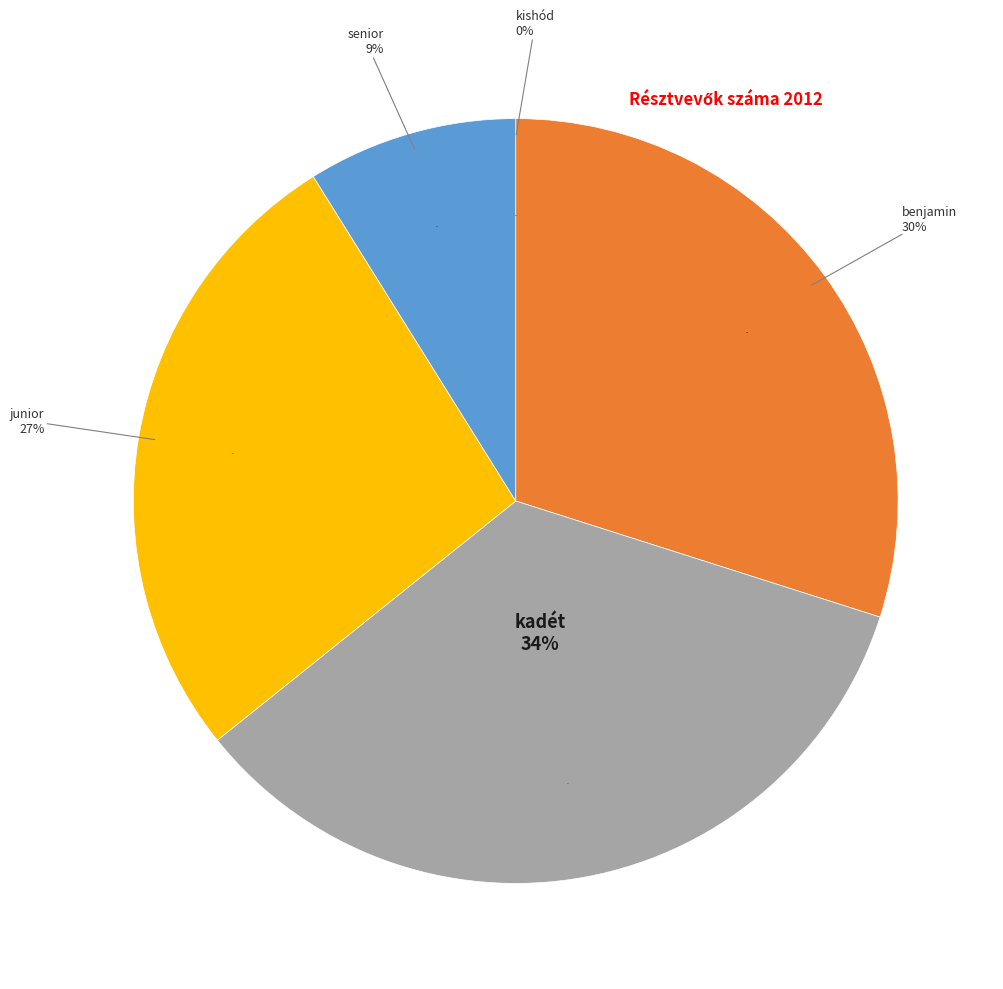

Does kishód represent more than half of the total?

No